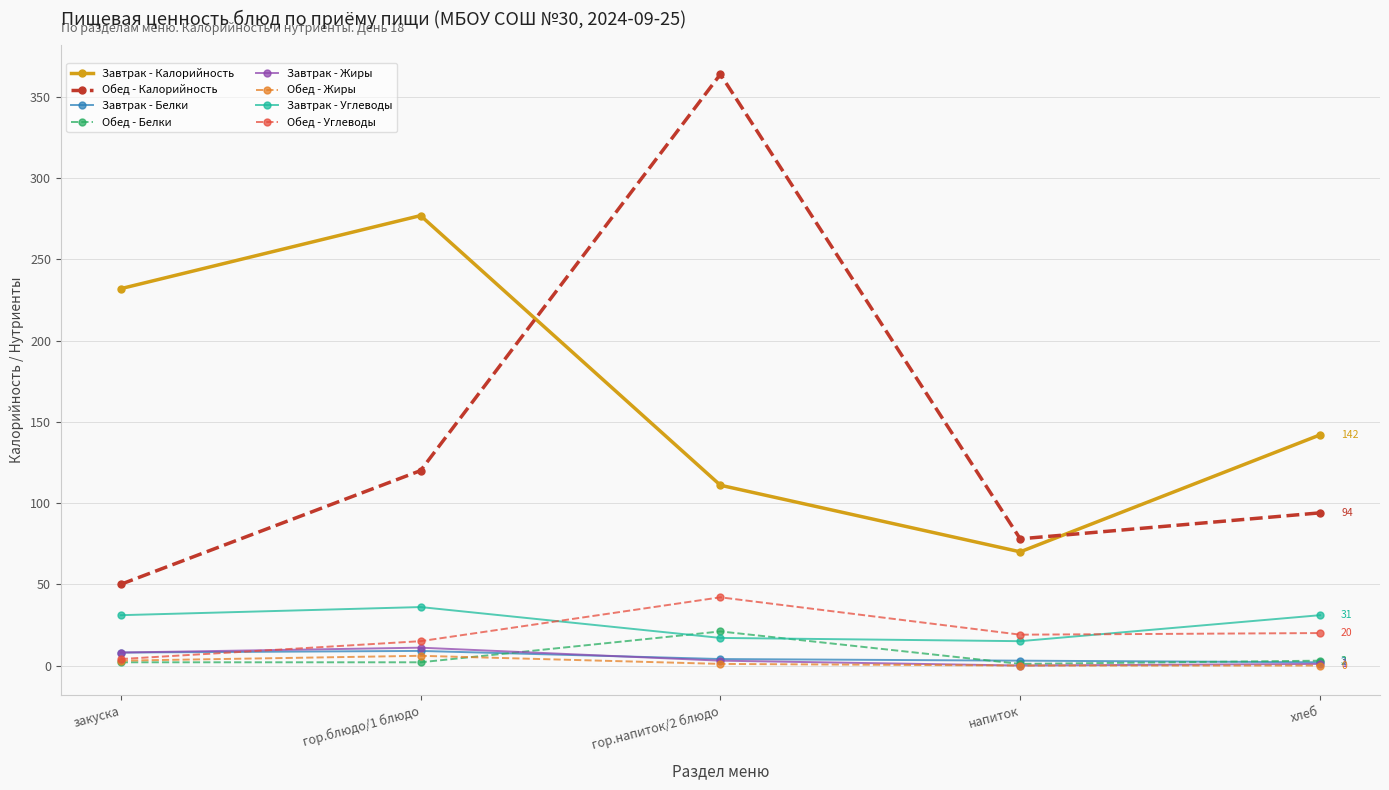

At how many categories does at least one series exceed 337?

1